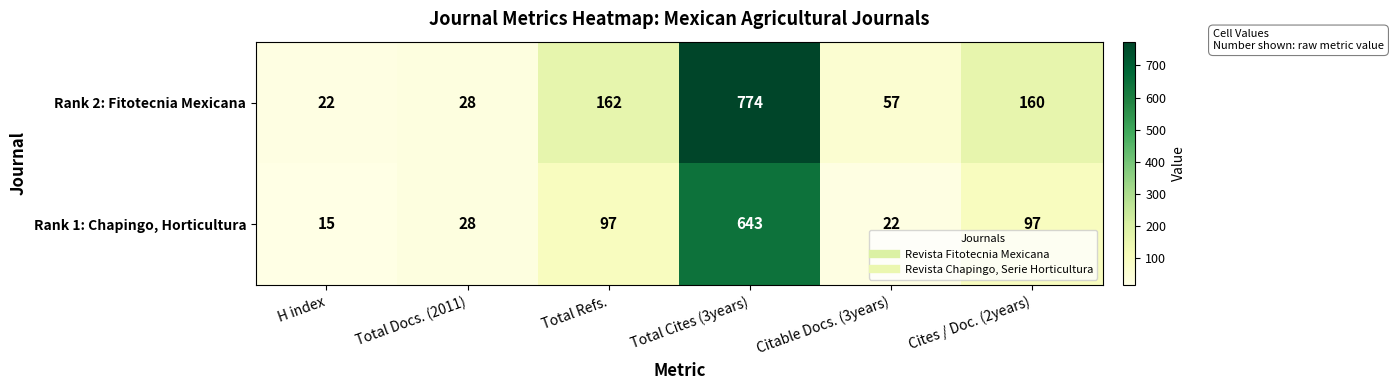

True or false: Rank 2: Fitotecnia Mexicana has a value of 28 at Total Docs. (2011).

True